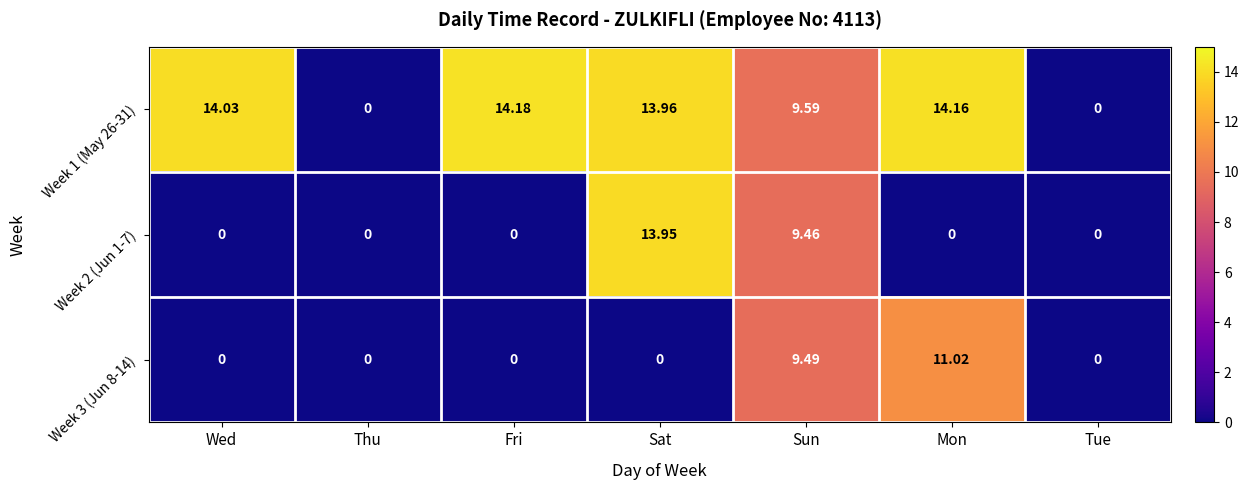

What is the total value across all series at Sat?

27.9